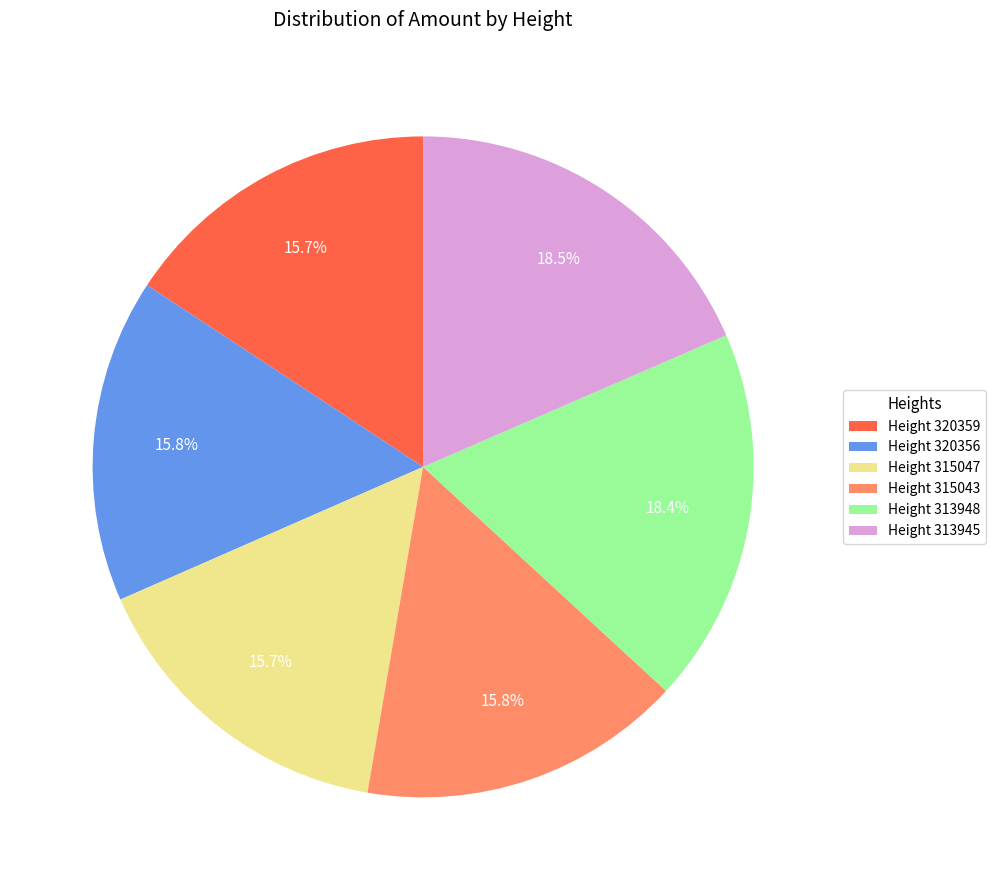

Approximately how many times larger is the value at Height 315043 compared to Height 313948?

0.9